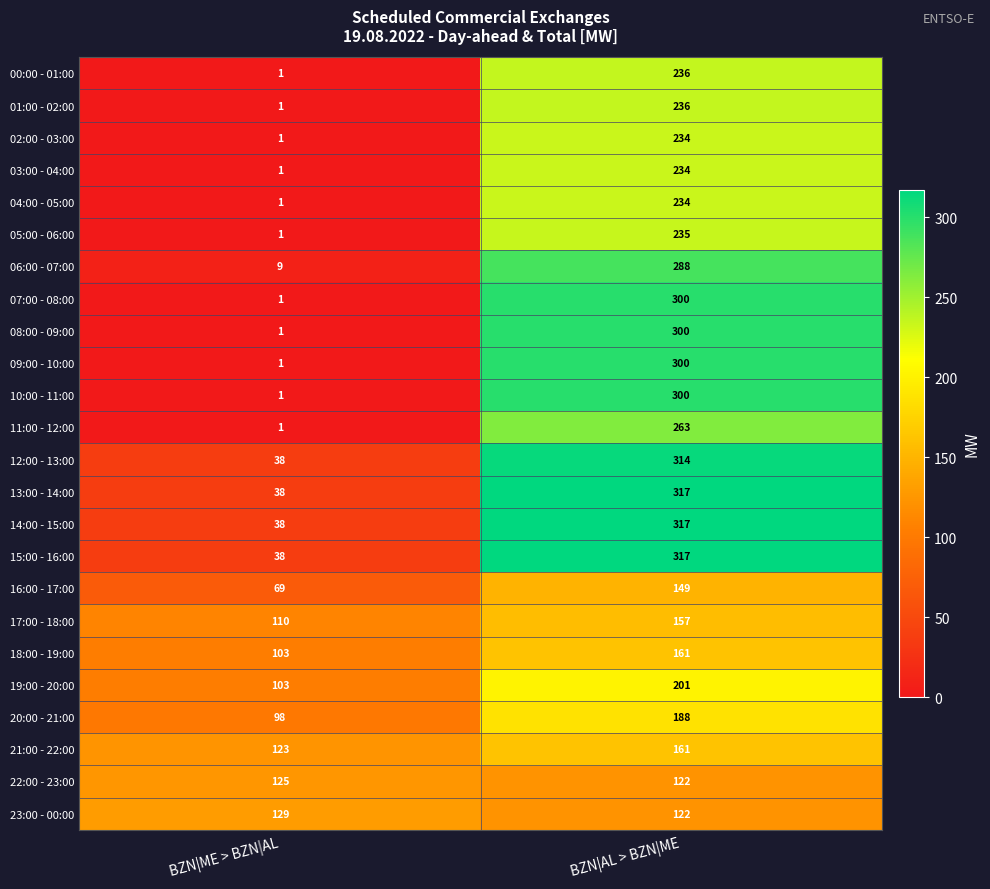

What is the sum of all 03:00 - 04:00 values?

235